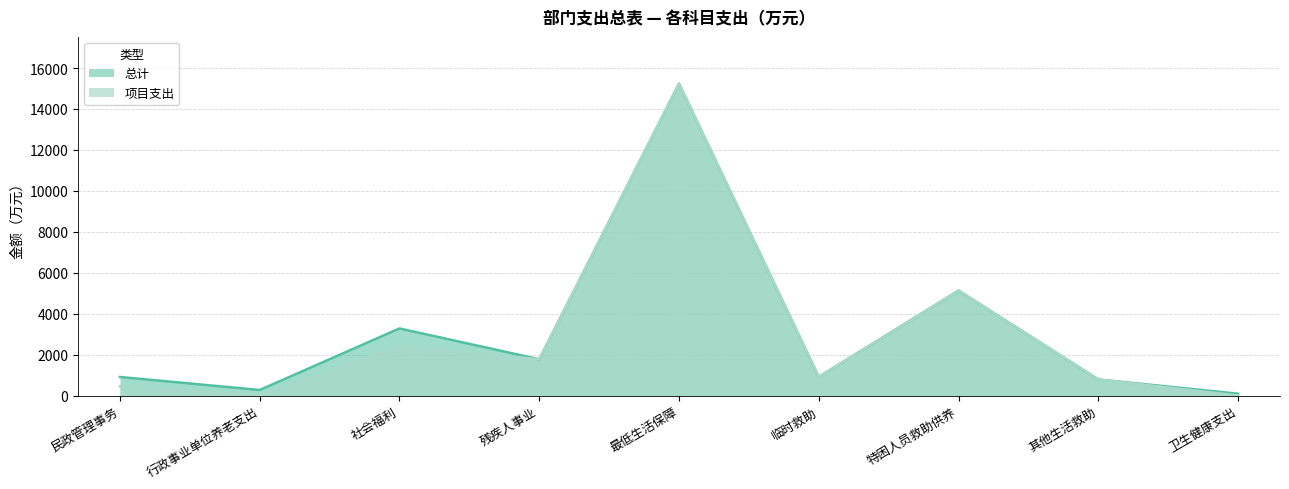

At which category is the sum across all series the highest?

最低生活保障